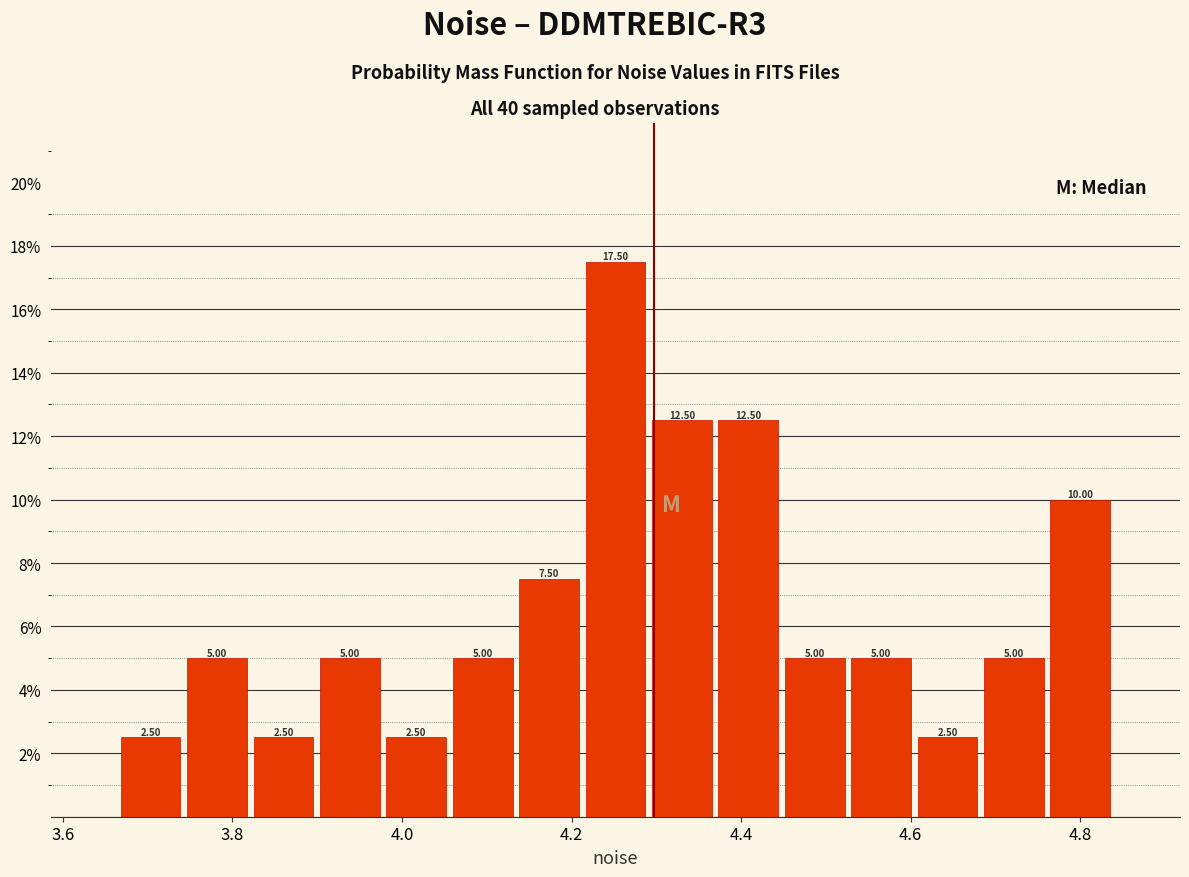

Around what value on the x-axis is the tallest bar? Give the approximate position of its centre, as read against the axis.

4.26